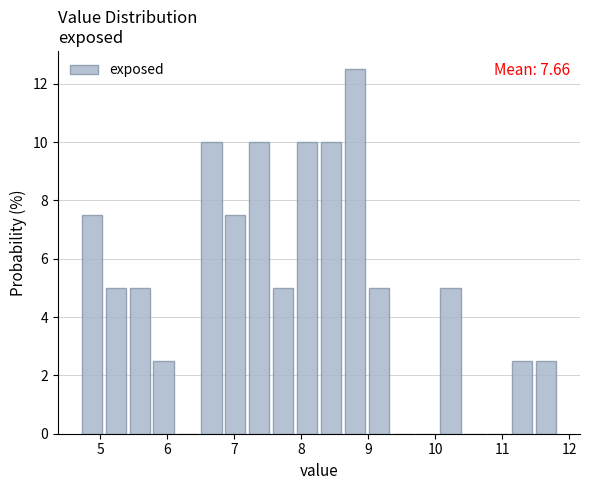

Read against the x-axis, roughly where is the centre of the tallest bar?

8.8